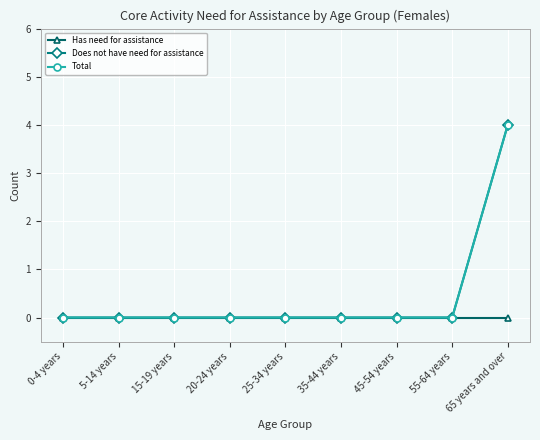

True or false: Total and Has need for assistance cross at least once.

False